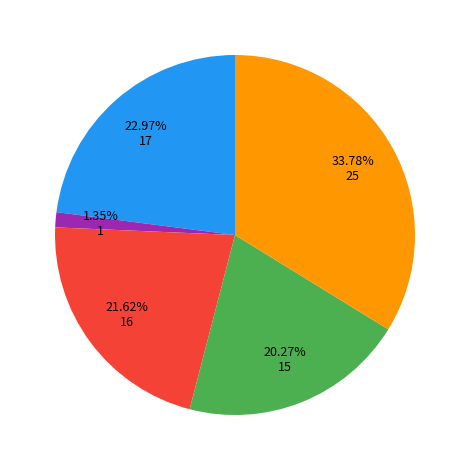

Is there any slice that represents more than half of the pie?

No